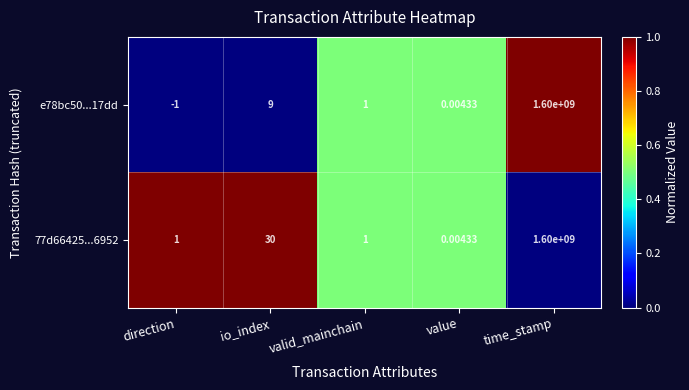

At which label does e78bc50...17dd first exceed 1?

io_index